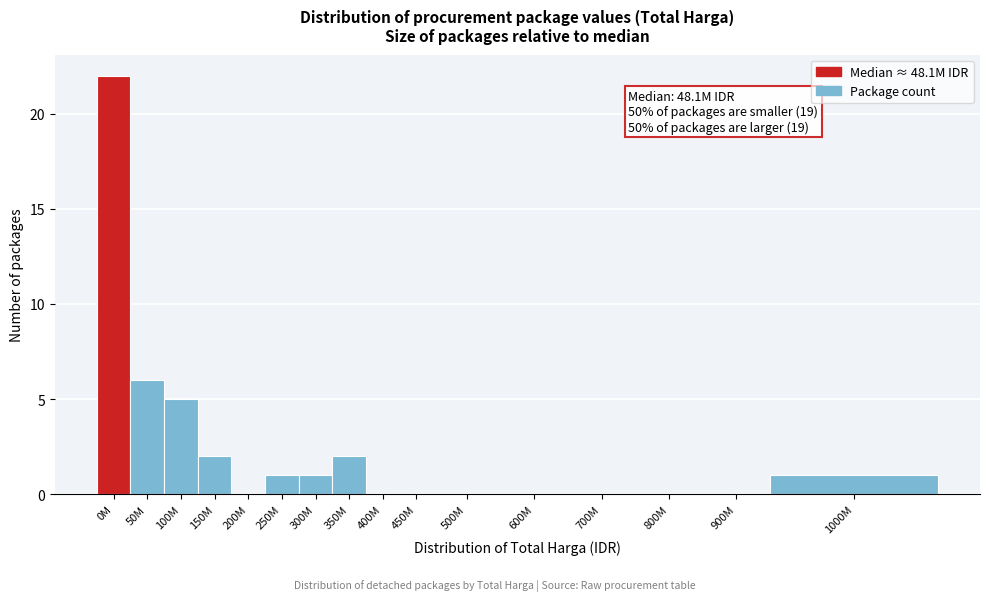

Reading left to right, transcribe all the data shown in this chart.

0M=22	50M=6	100M=5	150M=2	200M=0	250M=1	300M=1	350M=2	400M=0	450M=0	500M=0	600M=0	700M=0	800M=0	900M=0	1000M=1